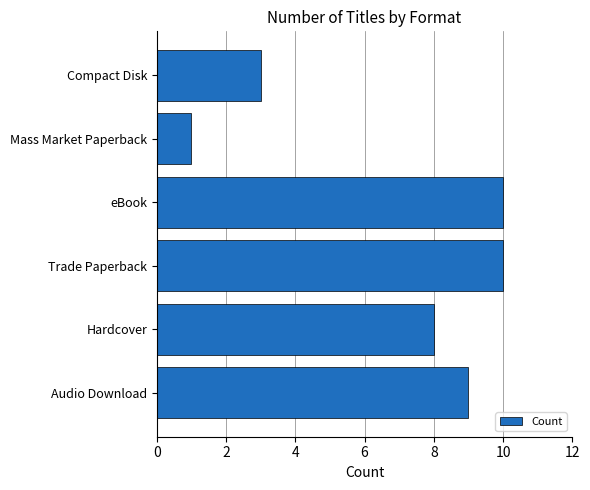

Read the value at Compact Disk.

3